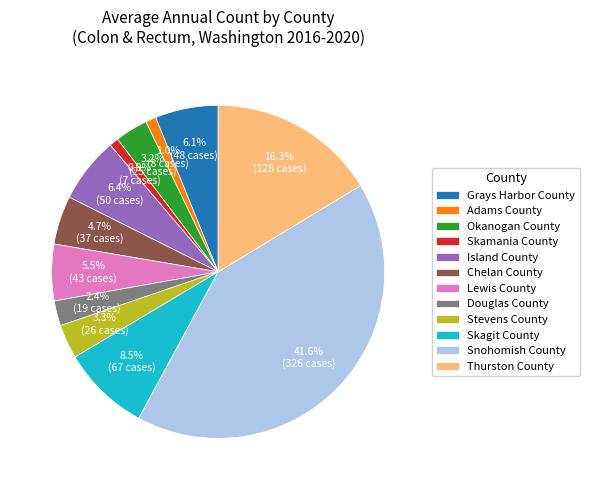

What is the ratio of the value at Skamania County to the value at Adams County?

0.9